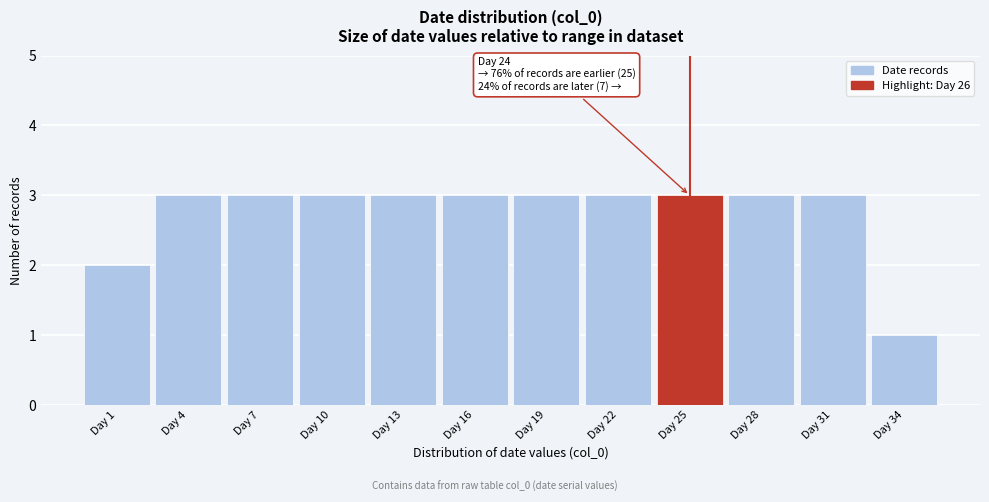

Reading left to right, extract all data points from this chart.

2	3	3	3	3	3	3	3	3	3	3	1